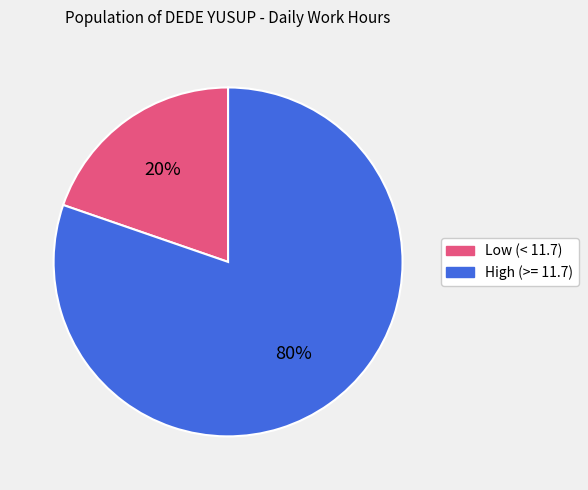

Is there any slice that represents more than half of the pie?

Yes